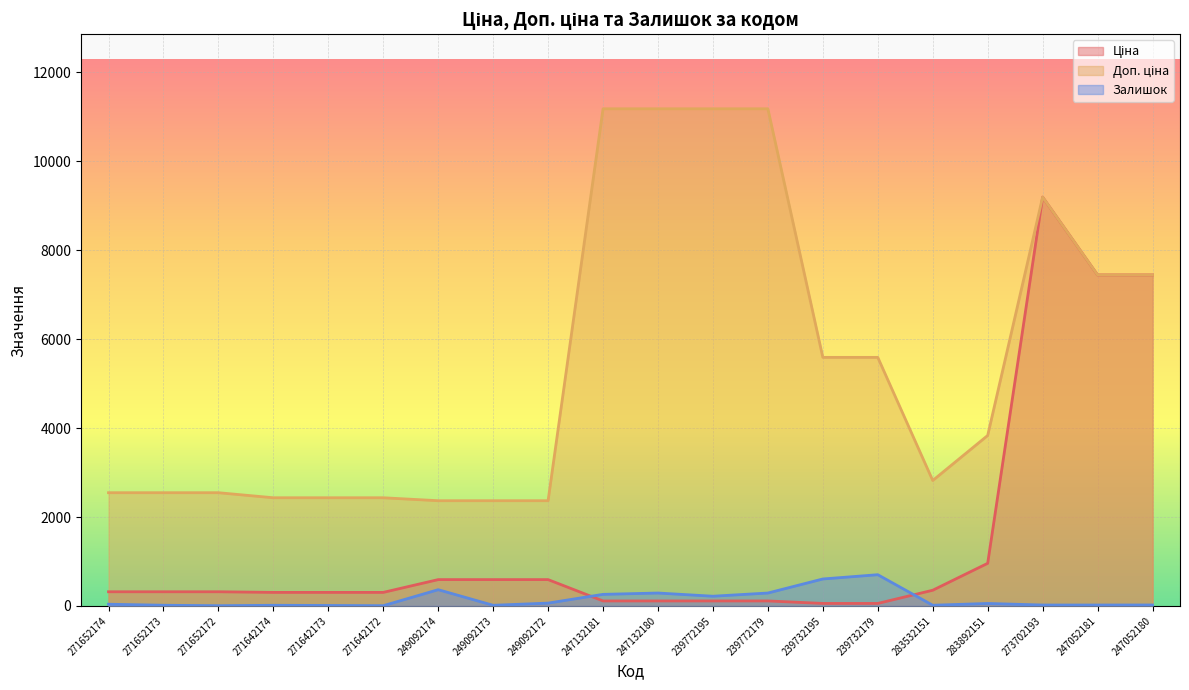

What is the value of the Ціна point at the 17th from the left?

958.4